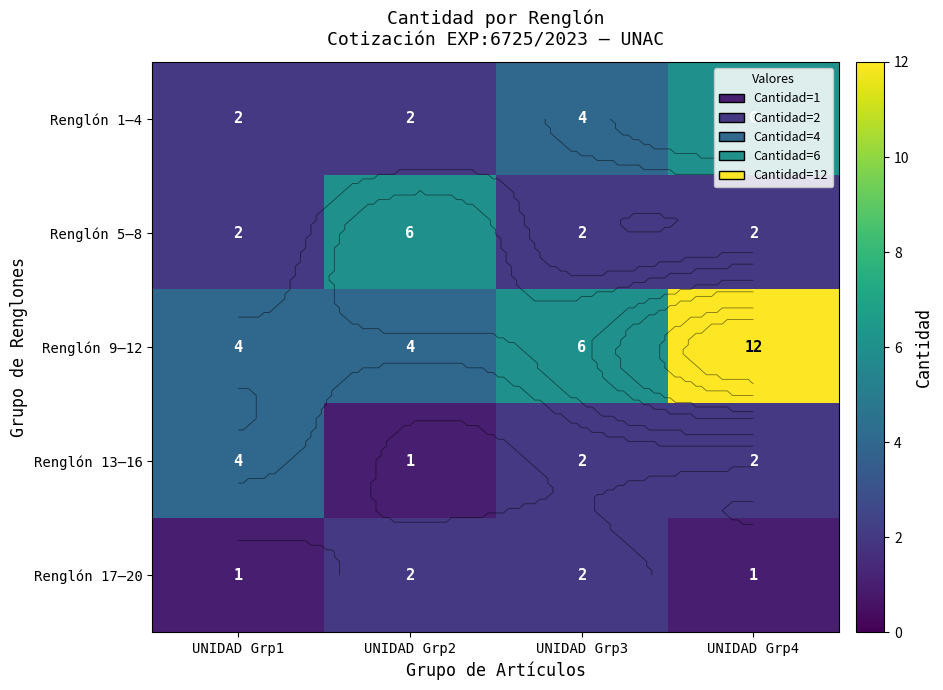

At which category is the sum across all series the highest?

UNIDAD Grp4